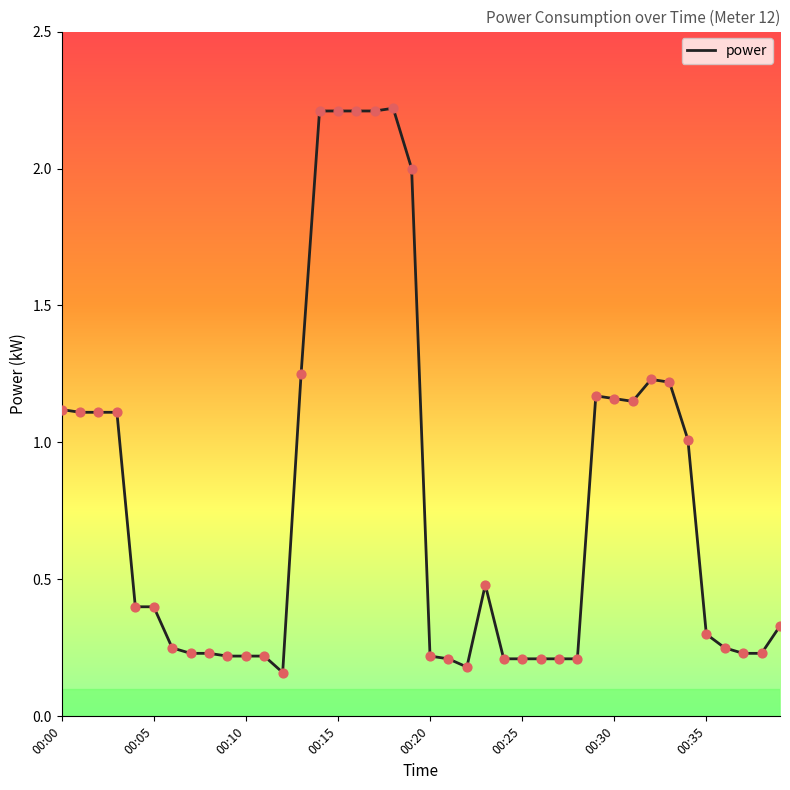

What is the maximum value shown in the chart?

2.2